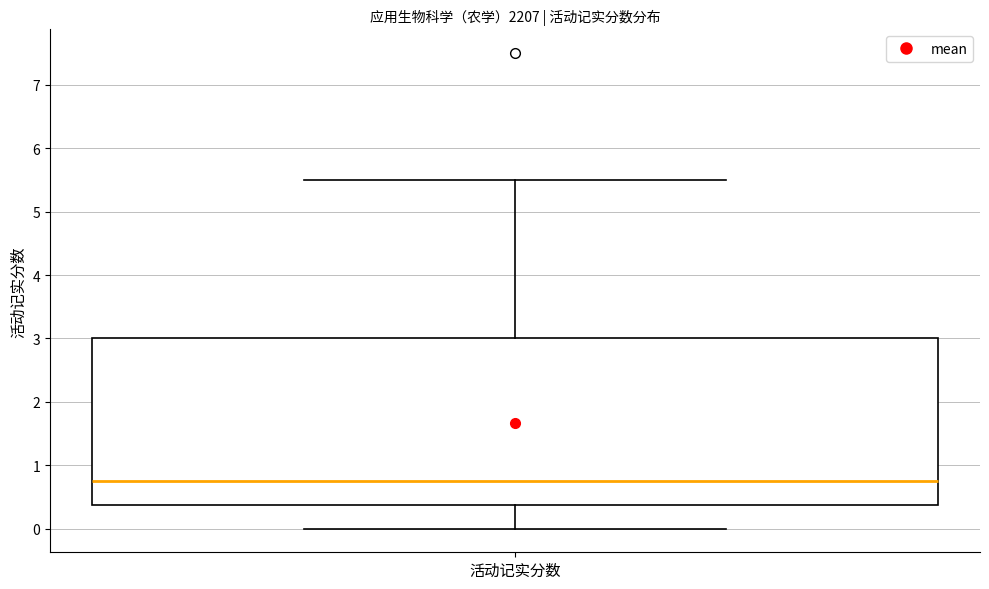

Where does the lower whisker of the box for 活动记实分数 end on the y-axis? The values are not printed on the chart, so give them approximately, as read against the axis.

0.0